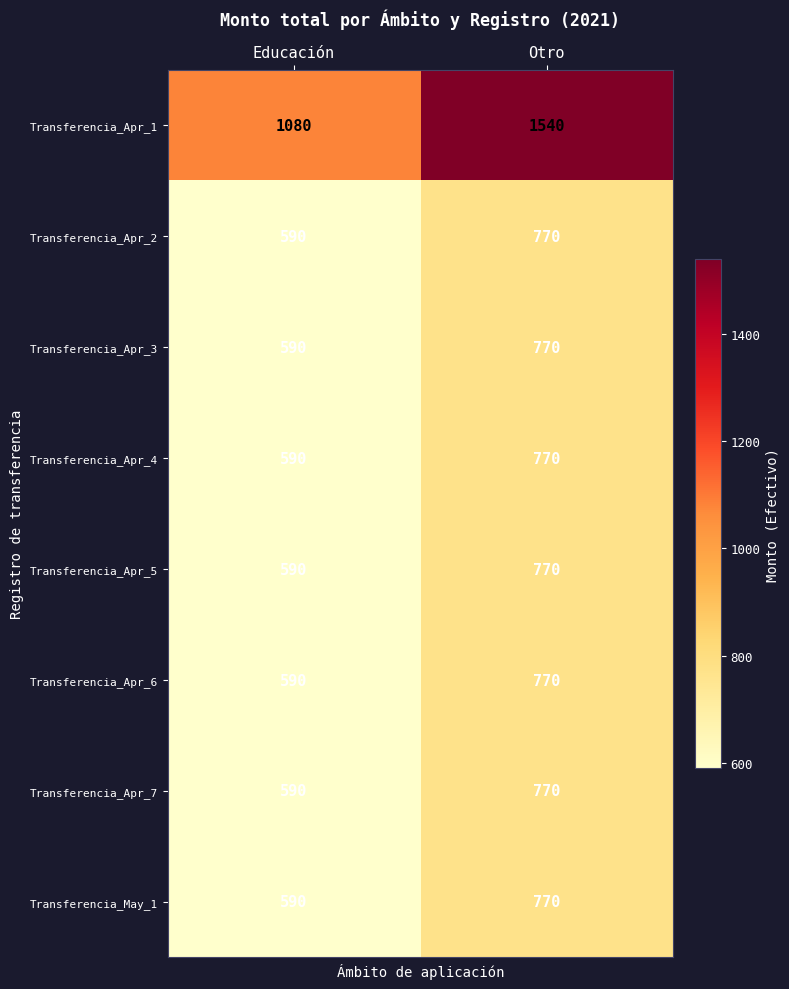

What is the sum of all Transferencia_Apr_7 values?

1360